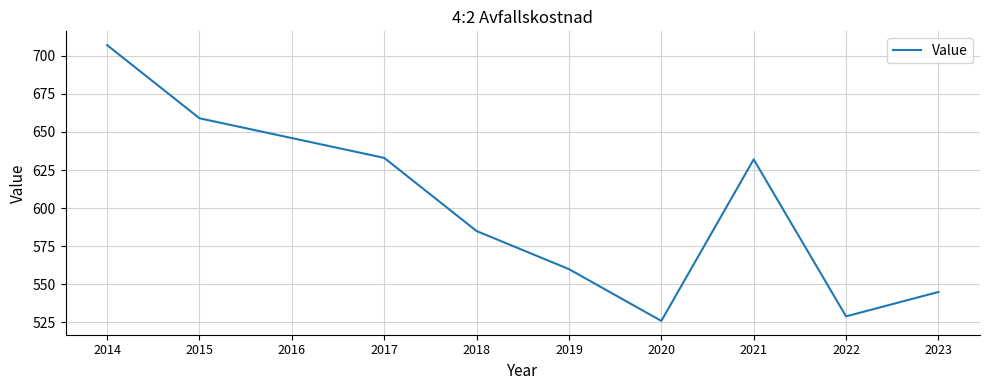

How many values are below 632?

5